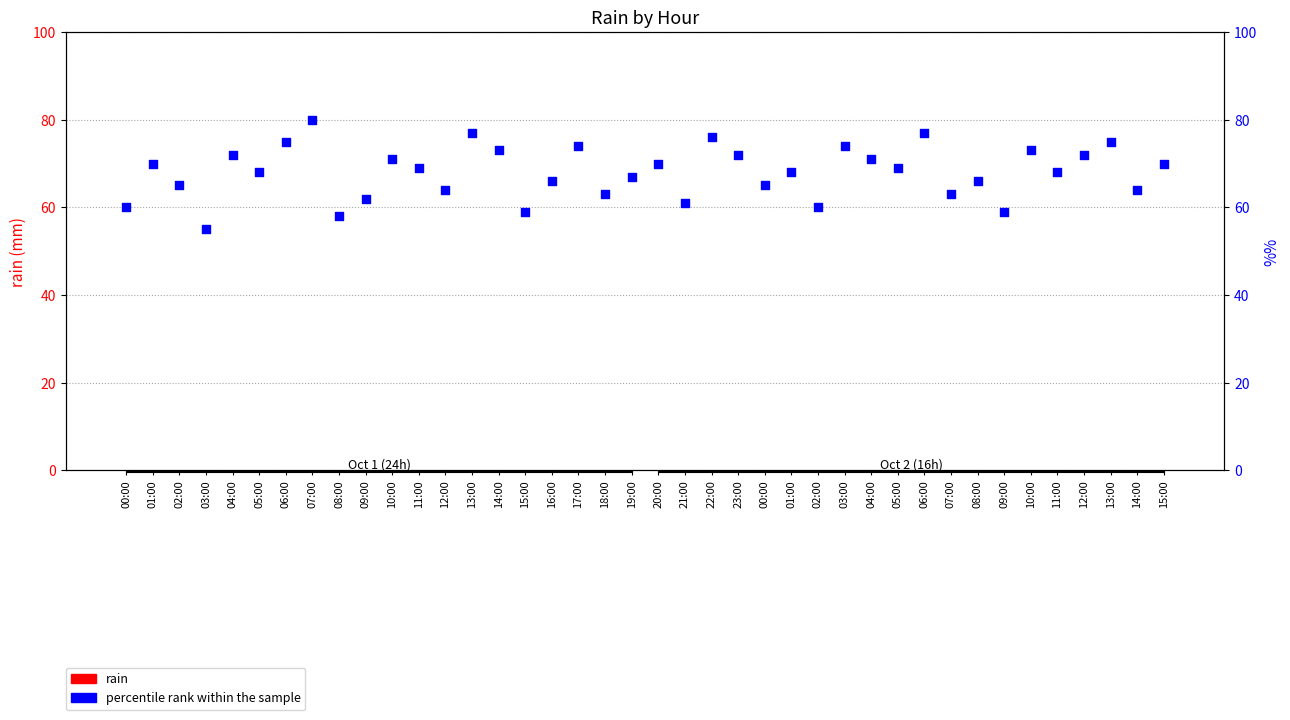

Which series has the widest spread of Y values?

percentile rank within the sample